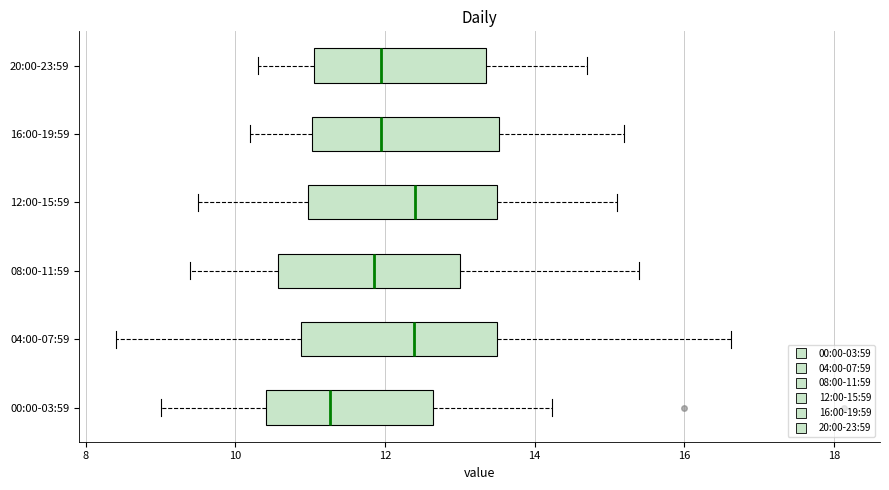

Reading bottom to top, read every box against the x-axis: the position of its median line, the range the box covers, and the ends of its whiskers. The values are not printed on the chart, so give them approximately, as read against the axis.

00:00-03:59: median 11.2, box 10.4 to 12.6, whiskers 9.0 to 14.2
04:00-07:59: median 12.4, box 10.8 to 13.4, whiskers 8.4 to 16.6
08:00-11:59: median 11.8, box 10.6 to 13.0, whiskers 9.4 to 15.4
12:00-15:59: median 12.4, box 11.0 to 13.6, whiskers 9.6 to 15.2
16:00-19:59: median 12.0, box 11.0 to 13.6, whiskers 10.2 to 15.2
20:00-23:59: median 12.0, box 11.0 to 13.4, whiskers 10.4 to 14.8